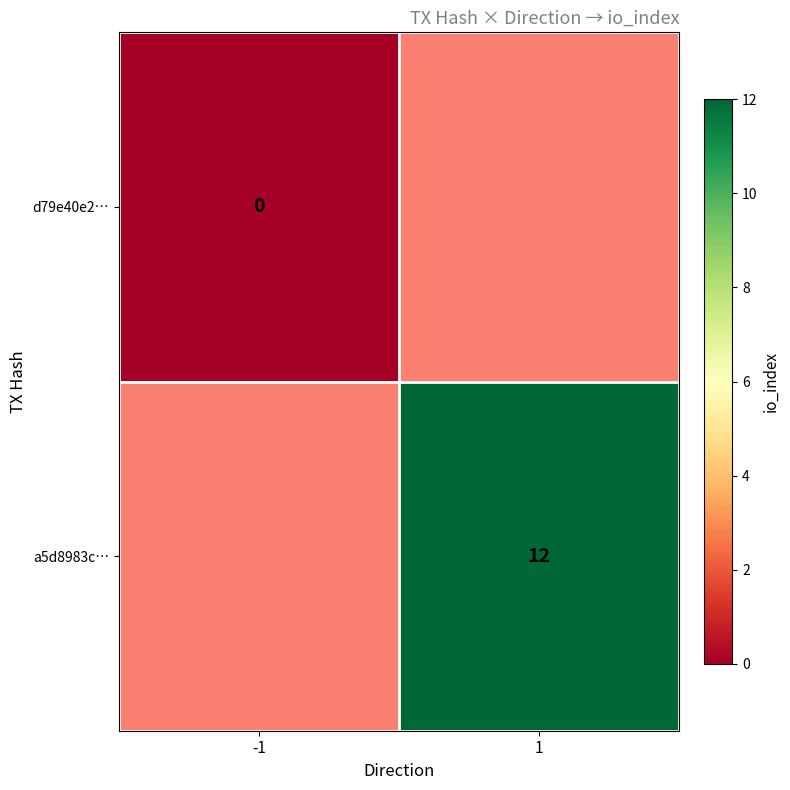

The value of a5d8983c… at 1 is 12. True or false?

True